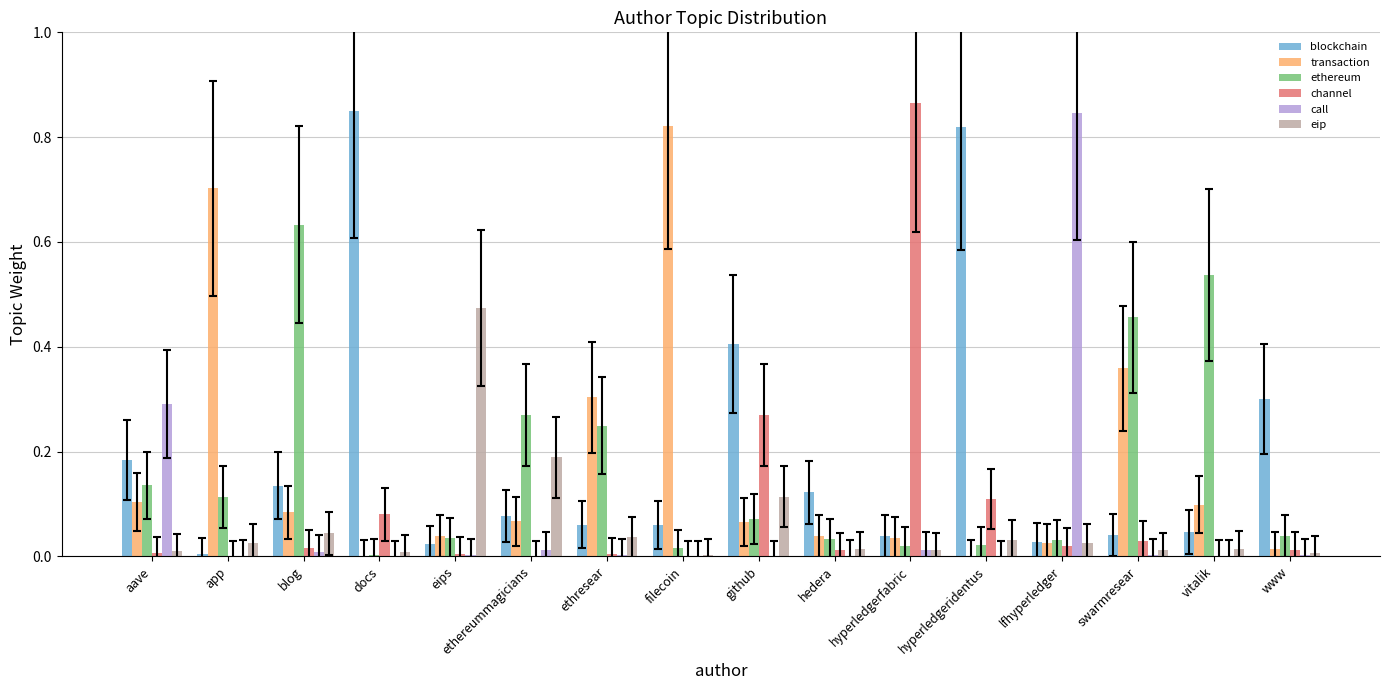

True or false: ethereum has a value of 0.4 at ethresear.

False